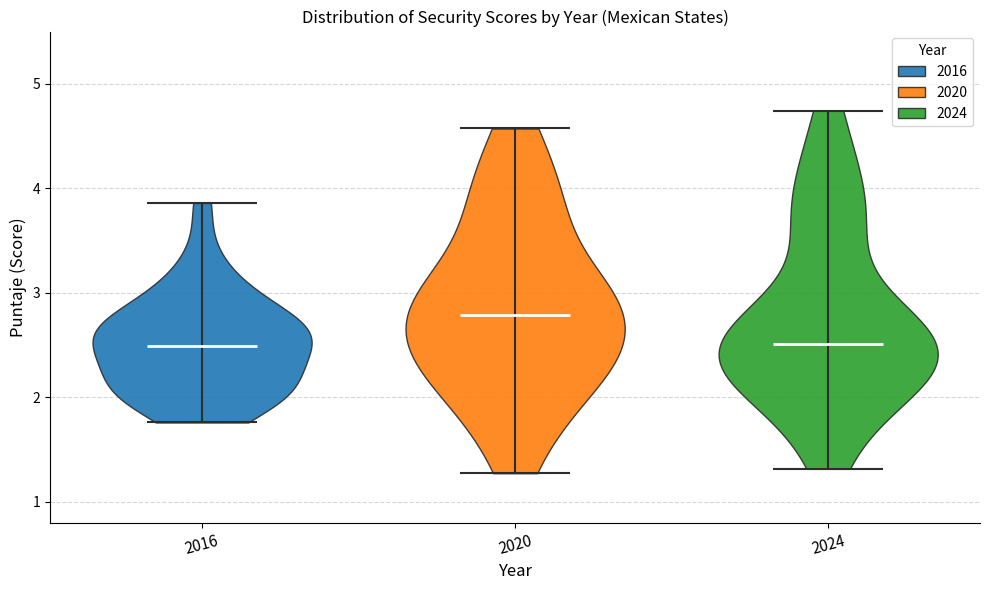

Reading left to right, read every violin against the y-axis: where its median line is, and the lowest and highest points it reaches. The values are not printed on the chart, so give them approximately, as read against the axis.

2016: median line 2.5, lowest point 1.8, highest point 3.9
2020: median line 2.8, lowest point 1.3, highest point 4.6
2024: median line 2.5, lowest point 1.3, highest point 4.7